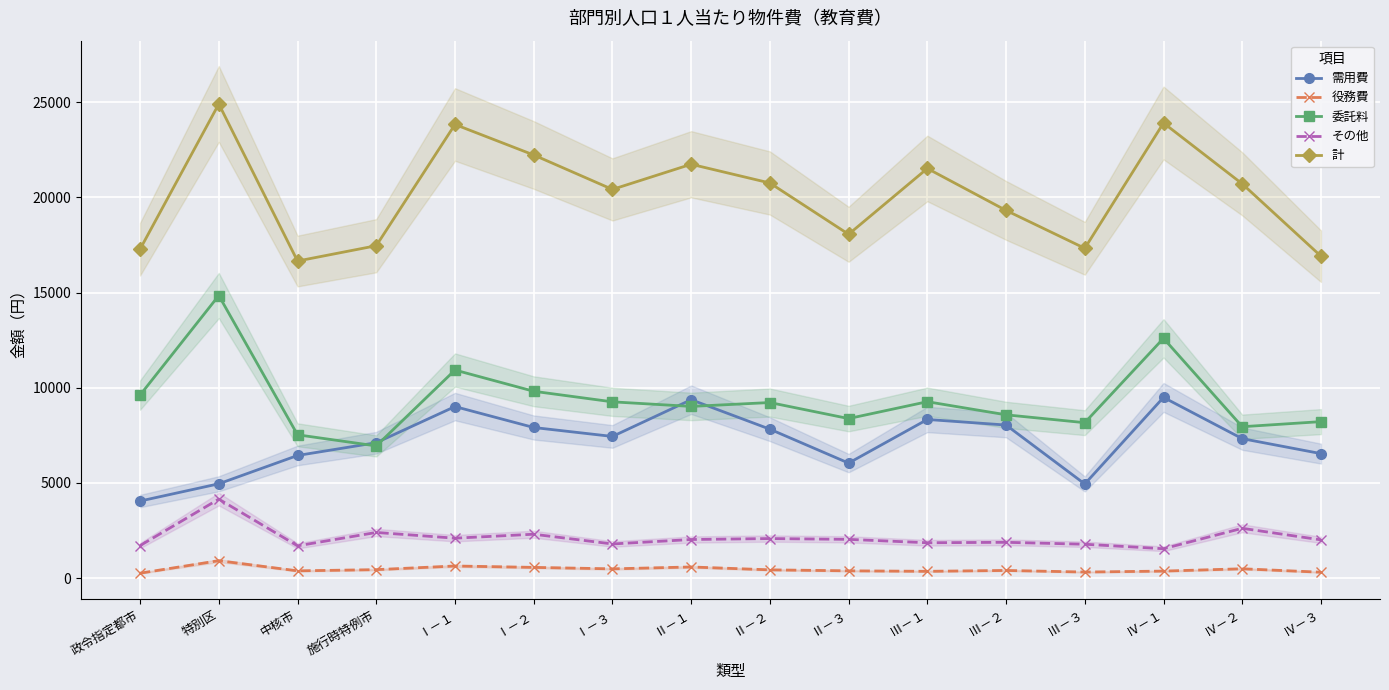

The 計 series shows 18062 at Ⅱ－３. True or false?

True